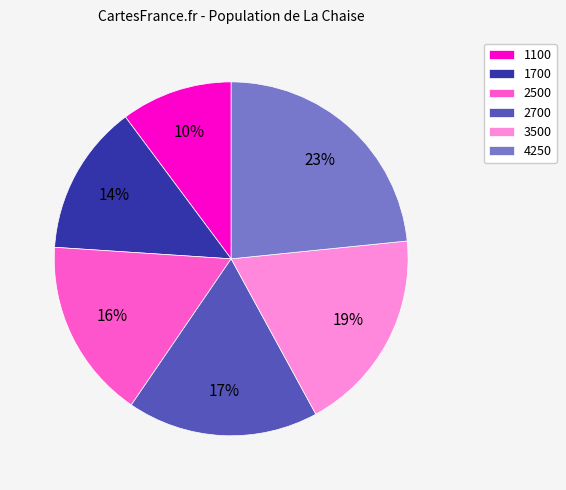

Is it true that 2500 is 16% of the pie?

True